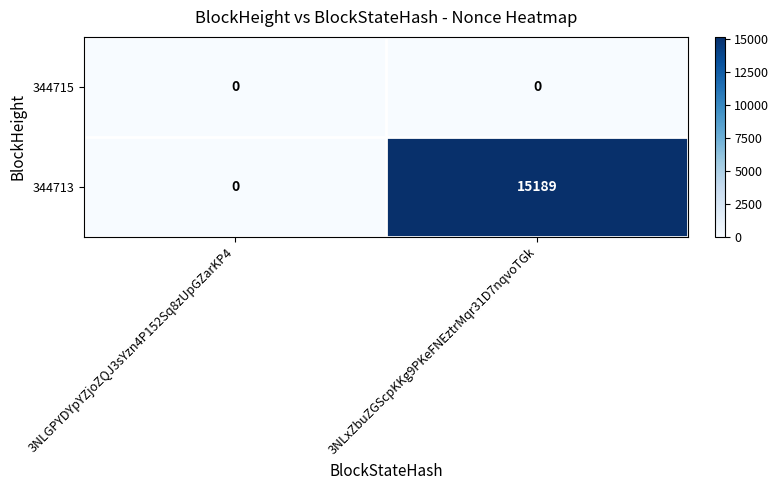

The value of 344713 at 3NLxZbuZGScpKKg9PKeFNEztrMqr31D7nqvoTGk is 15189. True or false?

True